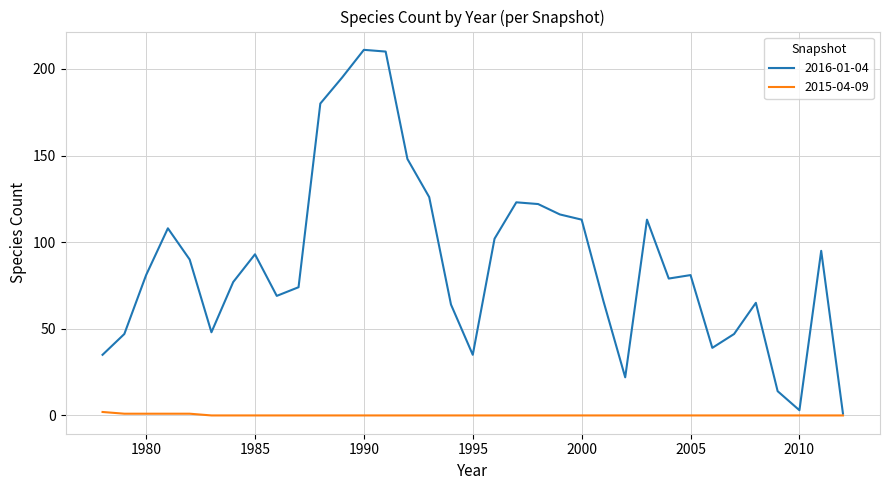

Rank the series by their average value, from highest to lowest.

2016-01-04, 2015-04-09